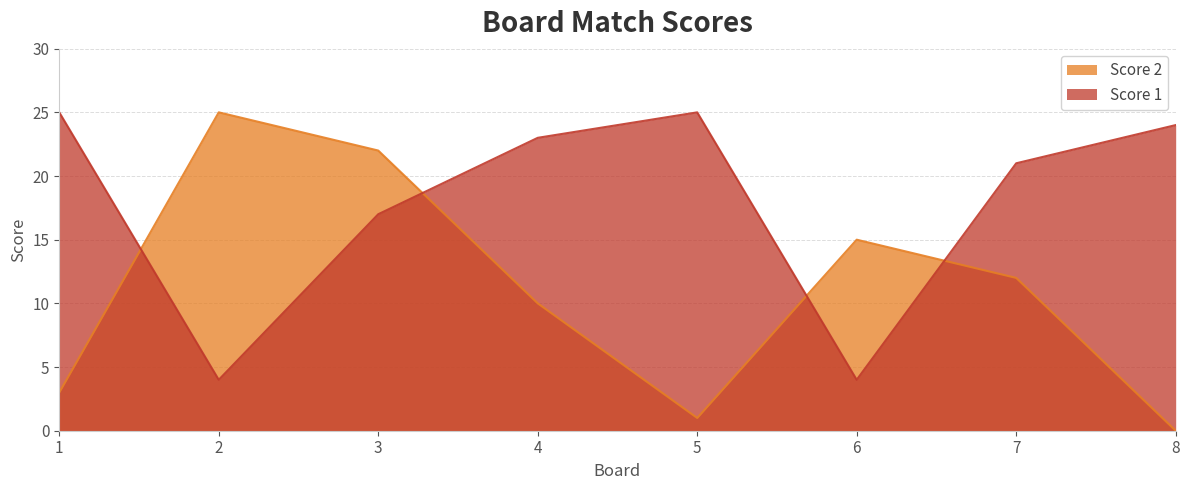

Reading left to right, what are all the values shown in this chart?

Score 1: 25	4	17	23	25	4	21	24
Score 2: 3	25	22	10	1	15	12	0